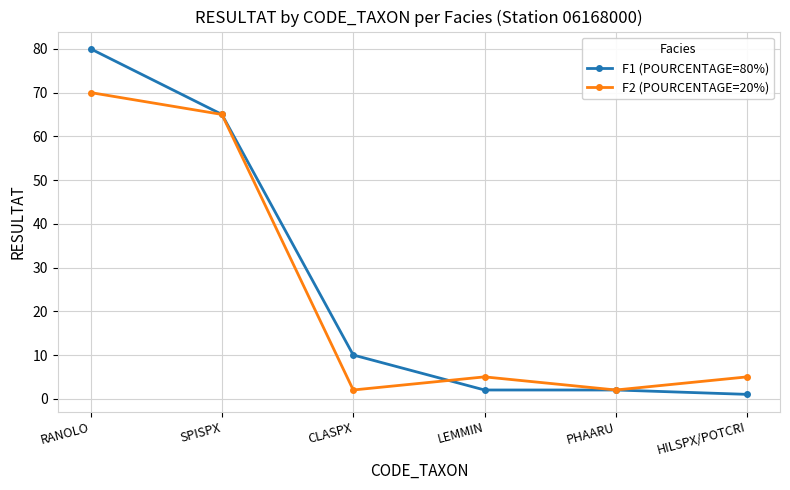

At LEMMIN, list the series in order from largest to smallest.

F2 (POURCENTAGE=20%), F1 (POURCENTAGE=80%)